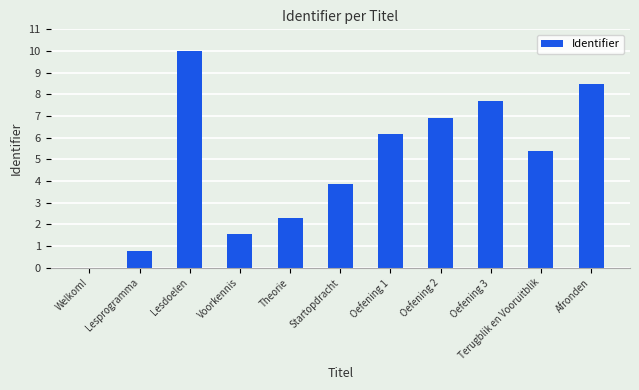

What is the change in value from Voorkennis to Oefening 2?

+5.4